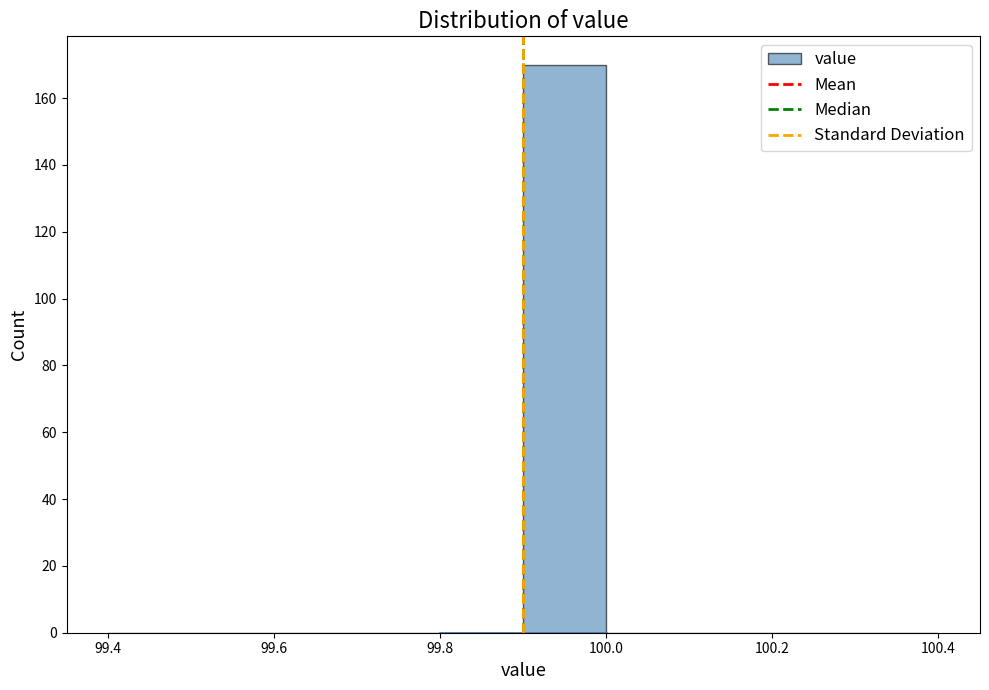

Which range on the x-axis has the tallest bar?

99.9 to 100.0